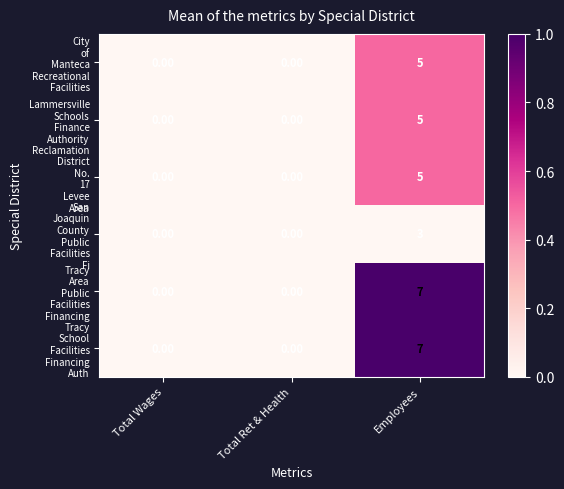

What is the spread (max minus min) of values at Employees?

4